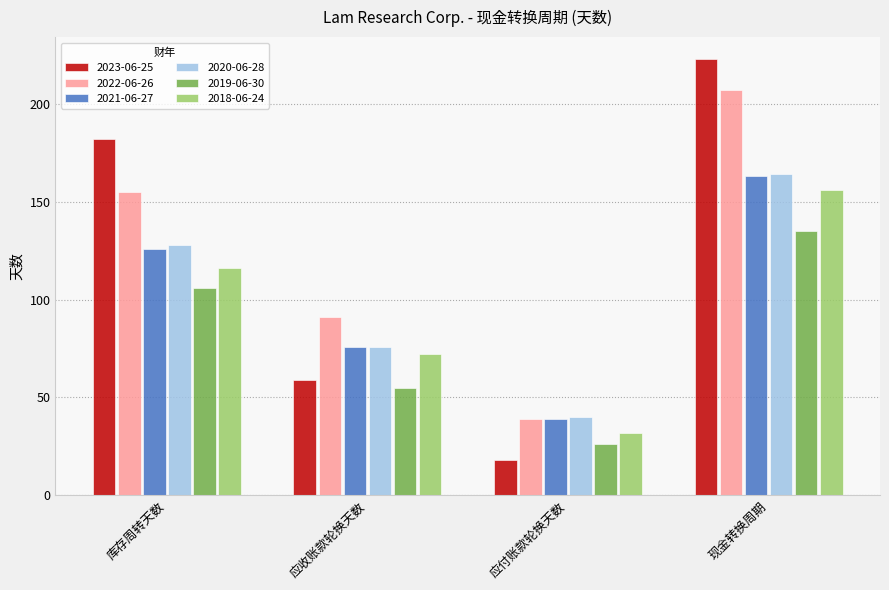

Reading left to right, list all the values displayed in this chart.

2023-06-25: 182	59	18	223
2022-06-26: 155	91	39	207
2021-06-27: 126	76	39	163
2020-06-28: 128	76	40	164
2019-06-30: 106	55	26	135
2018-06-24: 116	72	32	156